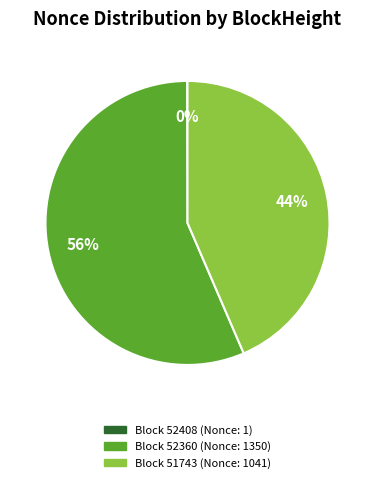

To the nearest percent, what is the difference between the largest and smallest slice percentages?

56%